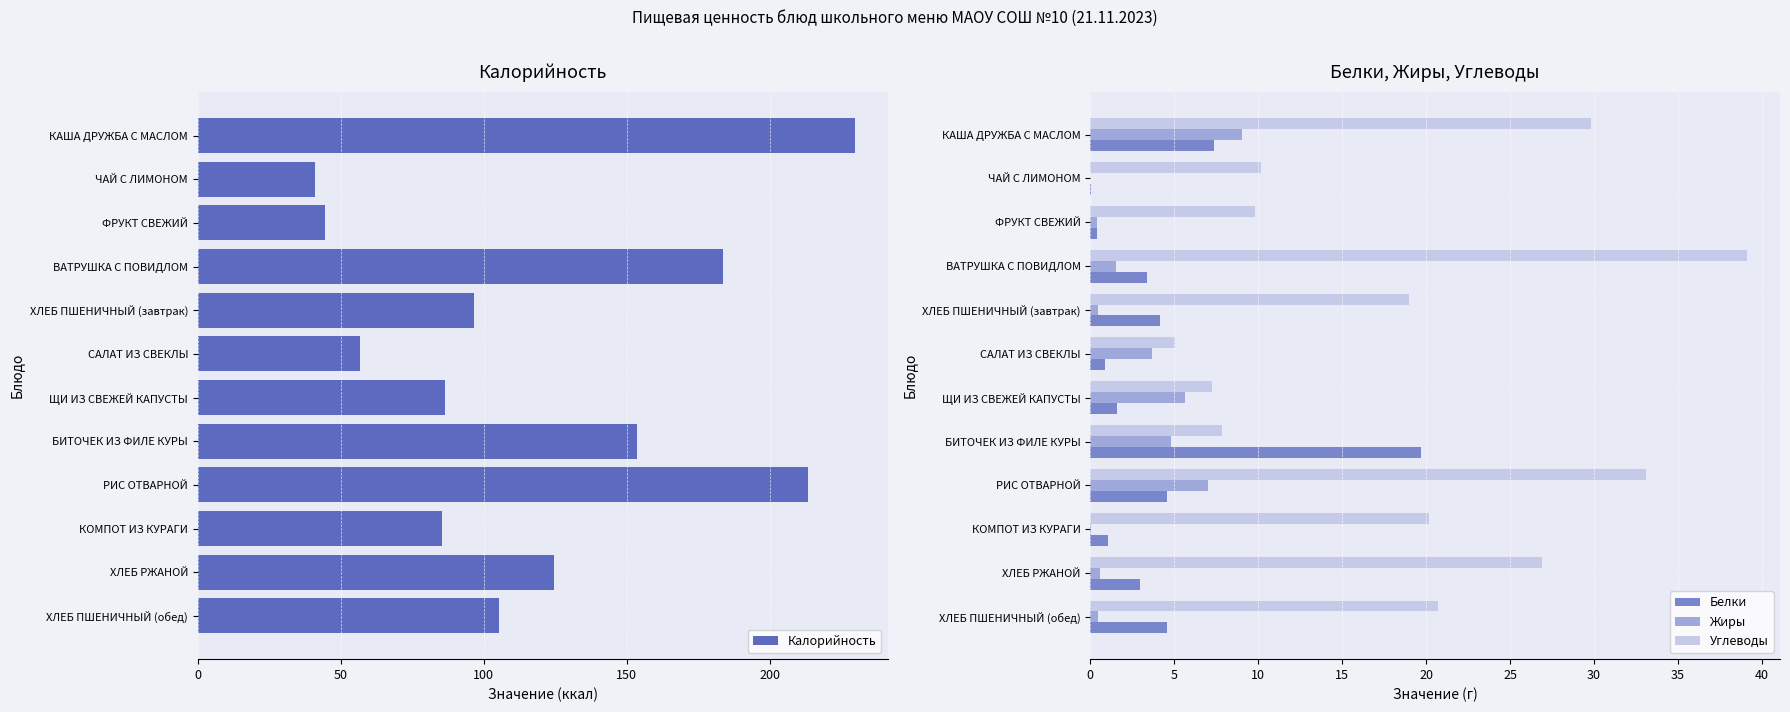

Which series has the largest range (max minus min)?

Калорийность